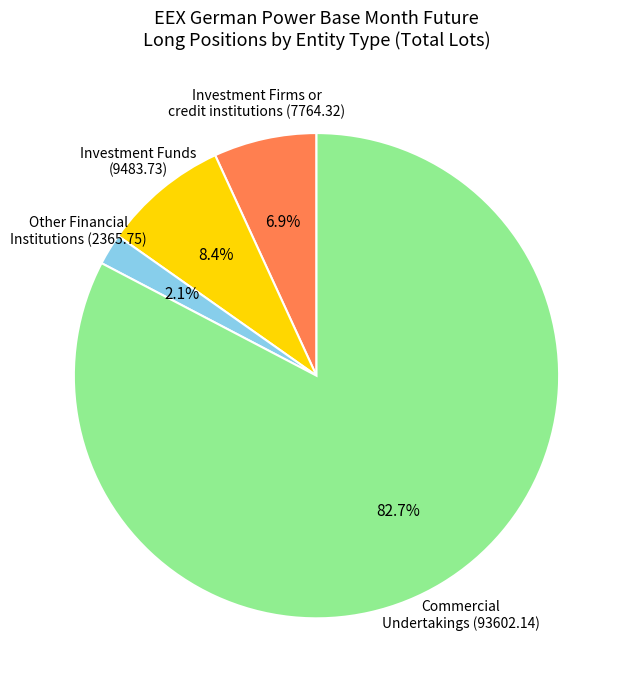

Rank the categories by value from lowest to highest.

Other Financial Institutions (2365.75), Investment Firms or credit institutions (7764.32), Investment Funds (9483.73), Commercial Undertakings (93602.14)